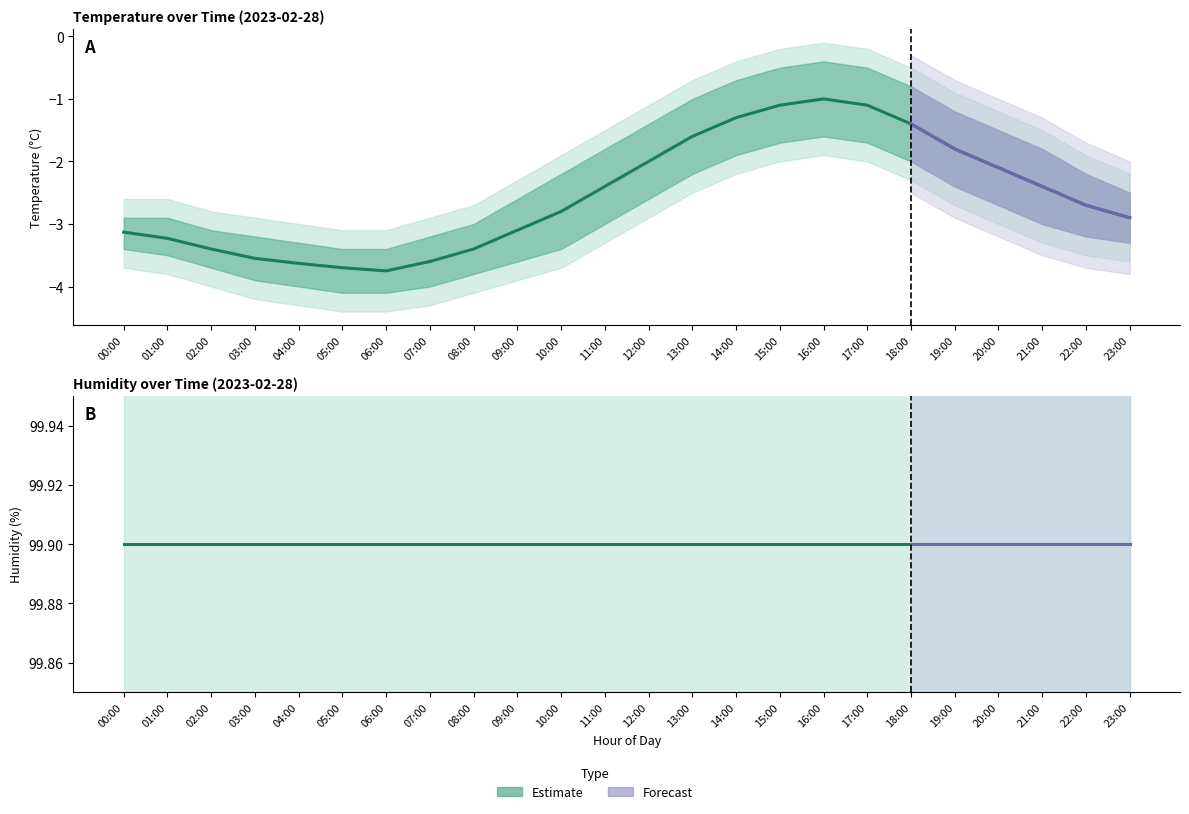

What is the label of the 1st point from the right?

23:00